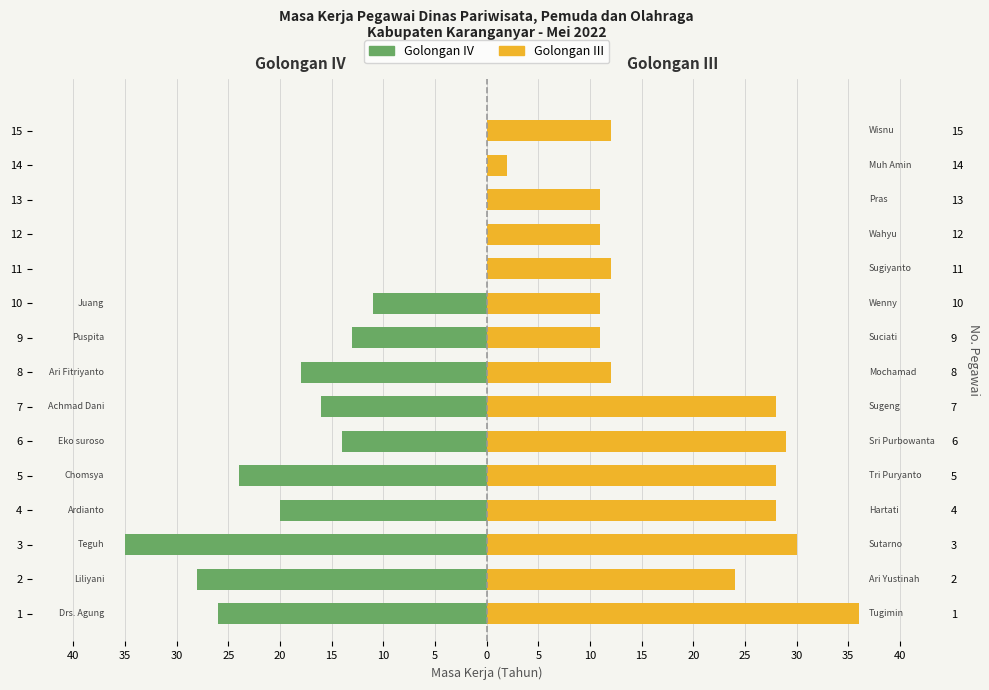

List the series in order of their peak value, lowest first.

Golongan IV, Golongan III